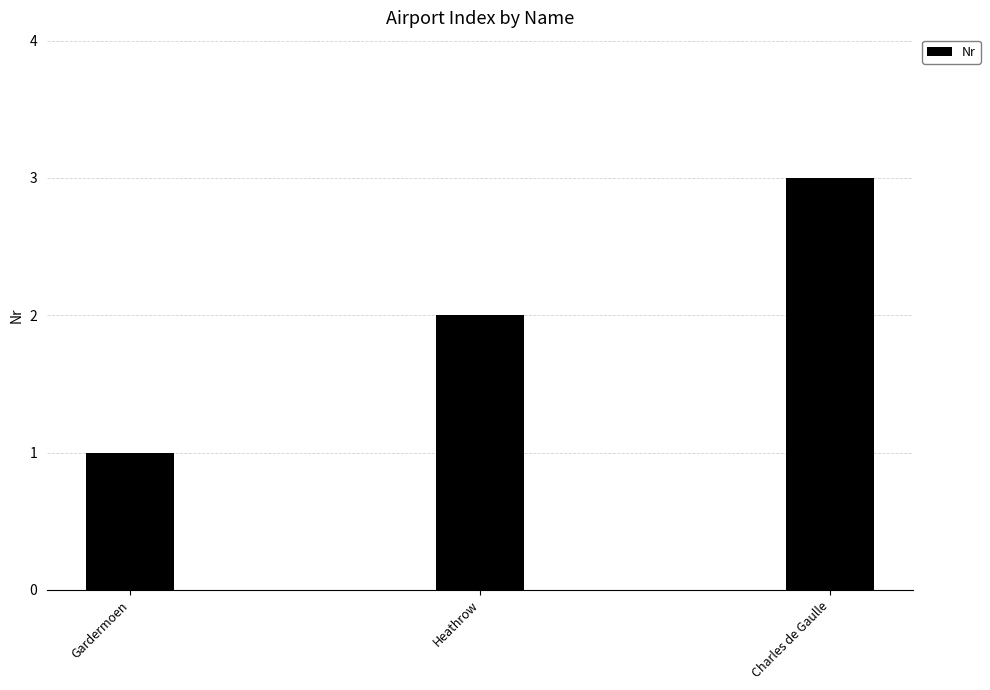

What is the difference between the maximum and minimum values?

2